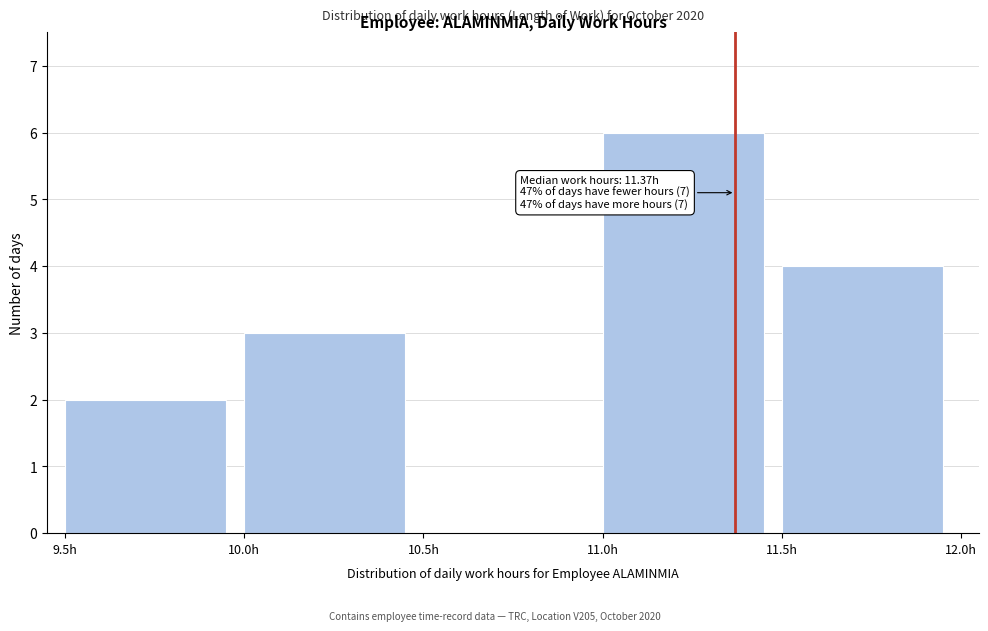

Over which range of the x-axis is the bar tallest?

11.0 to 11.5